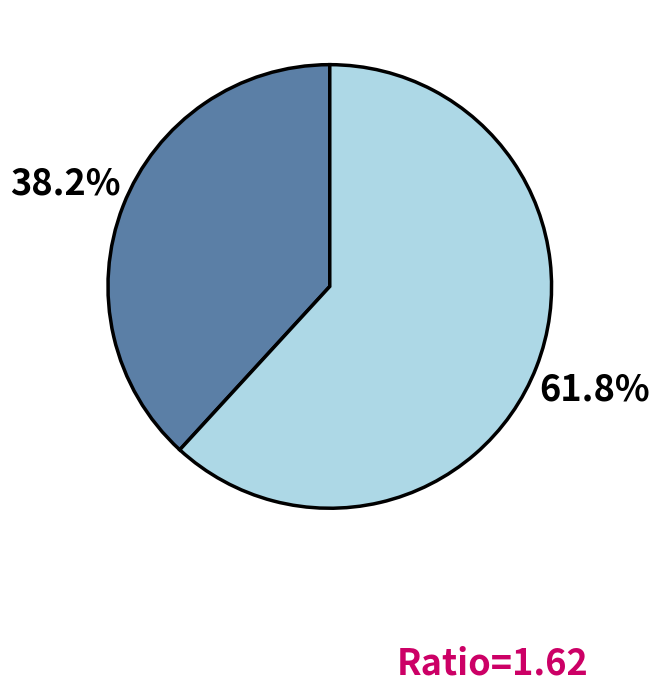

Does any single category account for the majority?

Yes